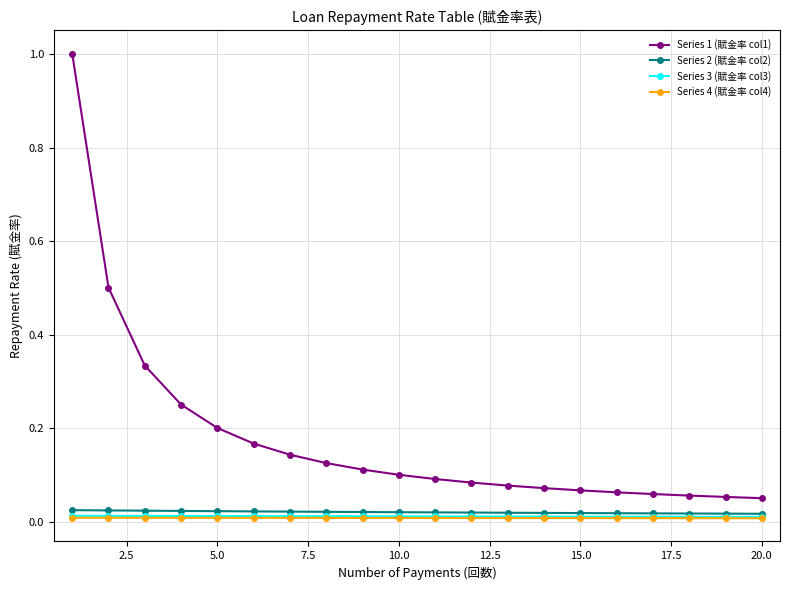

What is the greatest value displayed?

1.0